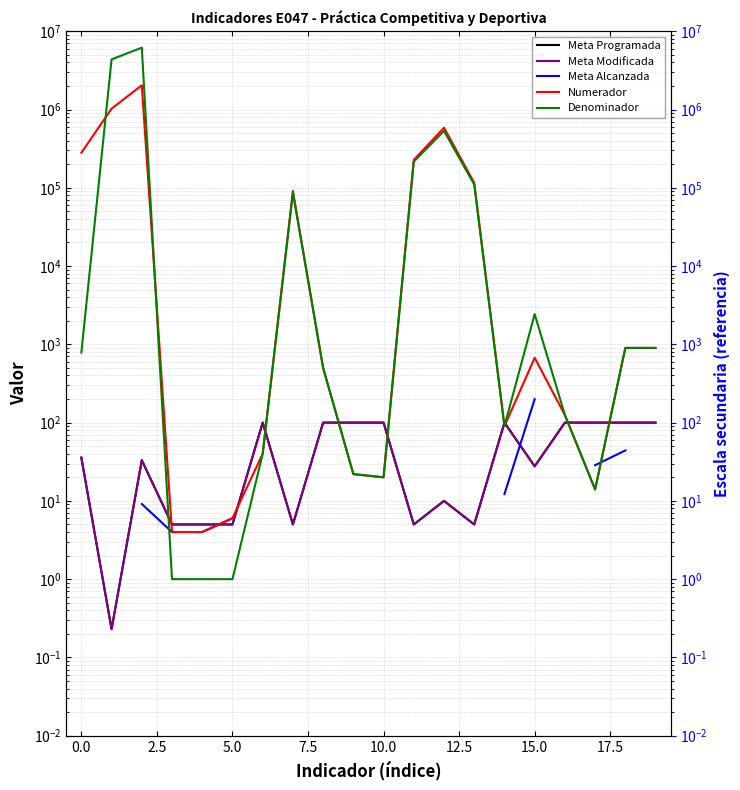

Between which two adjacent categories do Numerador and Meta Alcanzada first intersect?

17 and 18